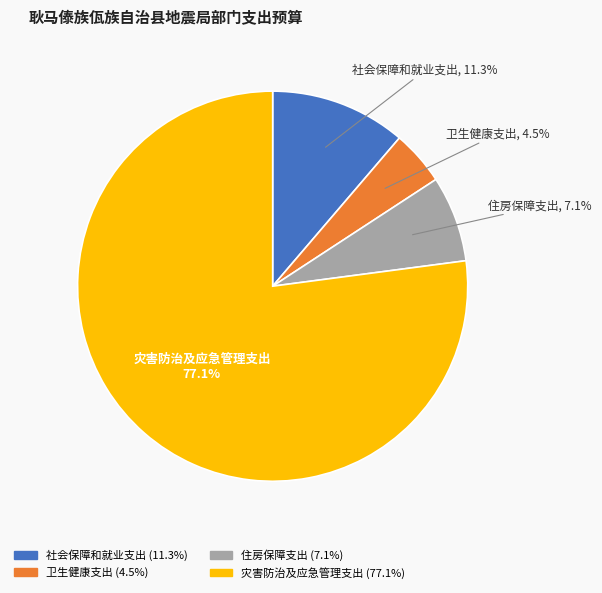

To the nearest percent, what is the combined percentage of 住房保障支出 and 卫生健康支出?

12%